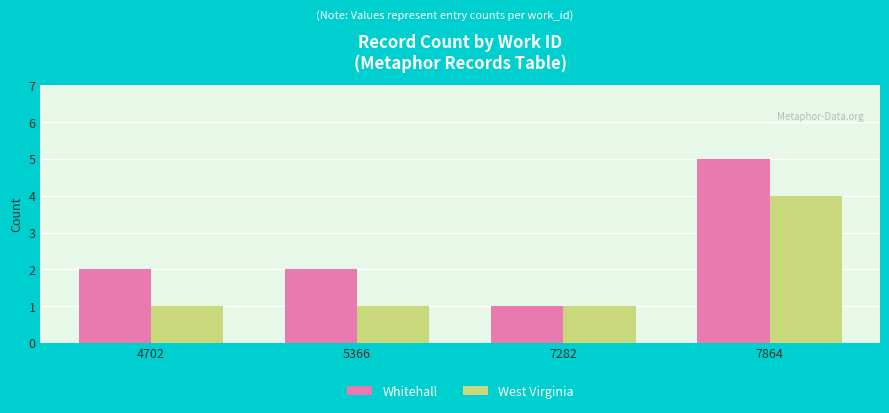

How many bars are there in total?

8